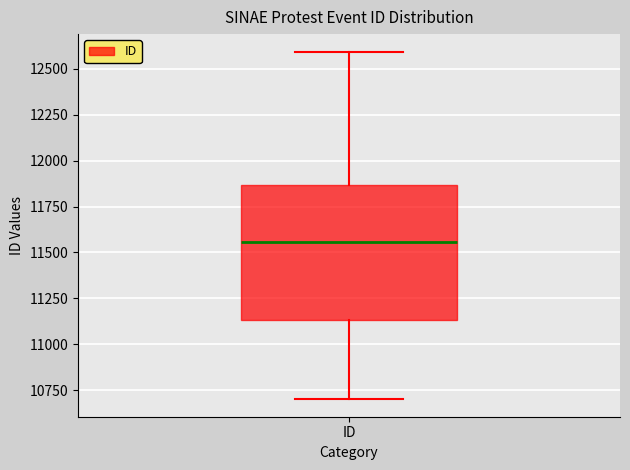

Where does the lower whisker of the box for ID end on the y-axis? The values are not printed on the chart, so give them approximately, as read against the axis.

10700